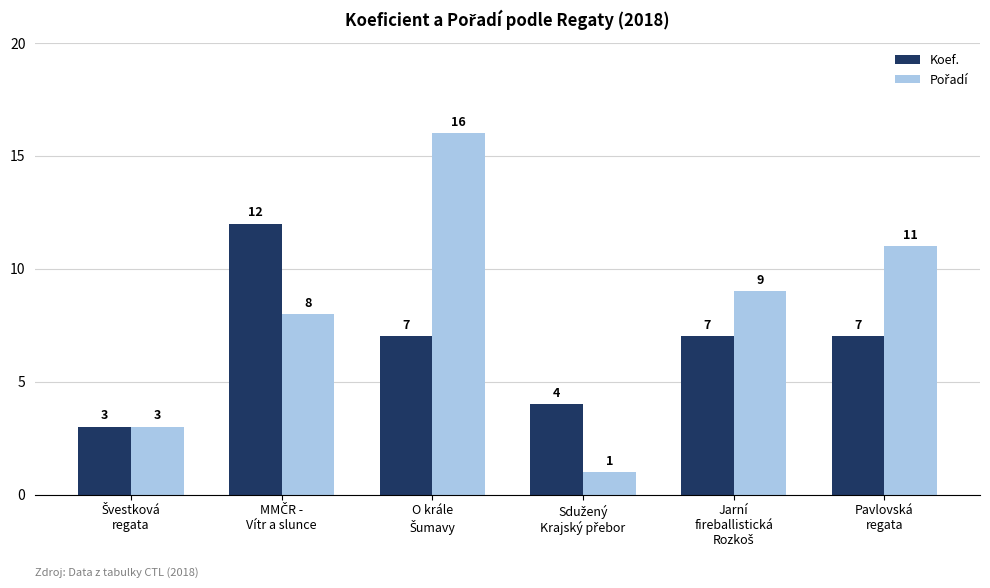

What is the greatest value displayed?

16